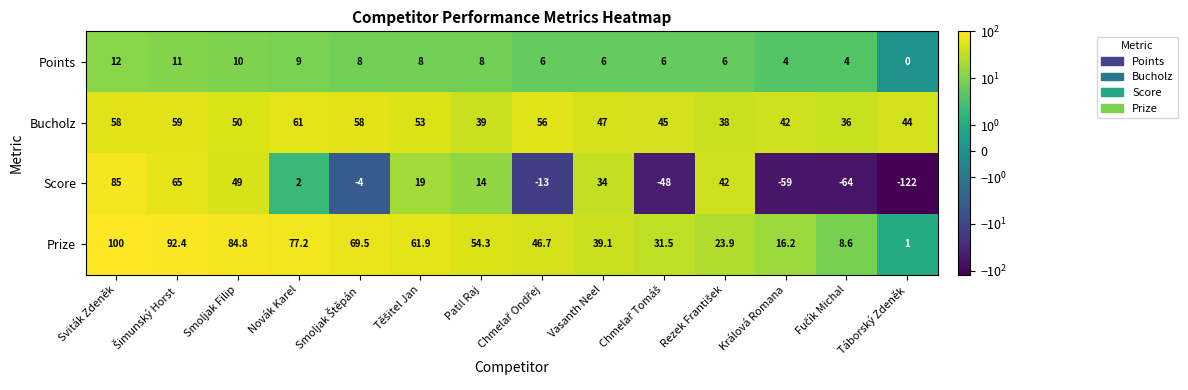

What is the spread (max minus min) of values at Vasanth Neel?

41.0